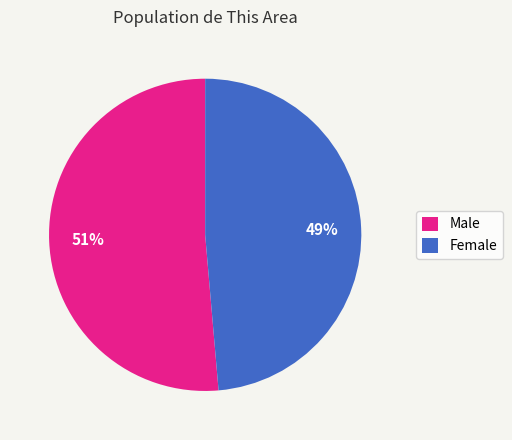

Which slice is the largest?

Male